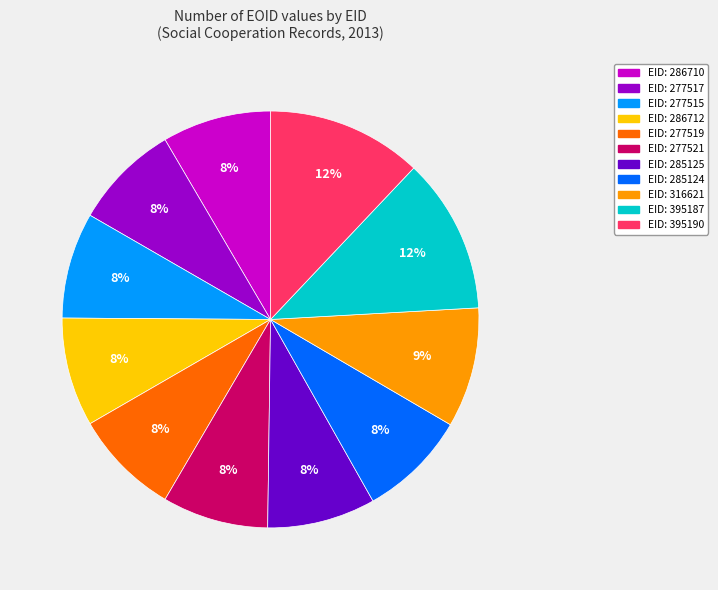

To the nearest percent, what is the difference between the largest and smallest slice percentages?

4%